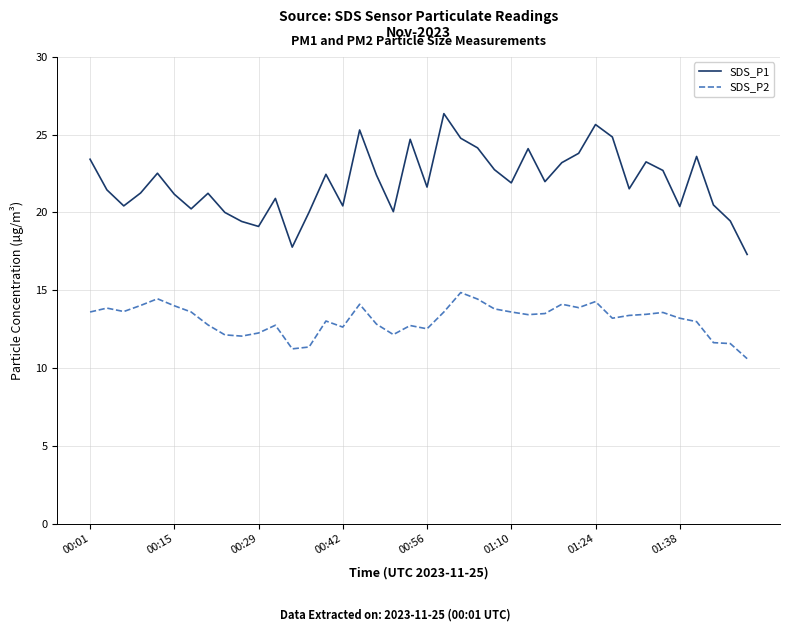

Which series has the widest spread of values?

SDS_P1